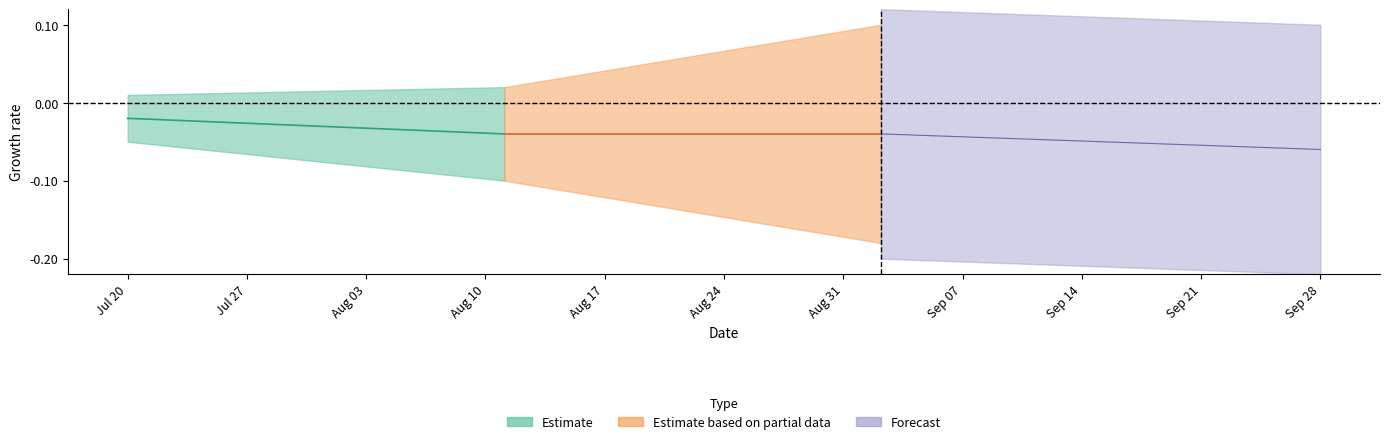

Does the chart have visible grid lines?

No